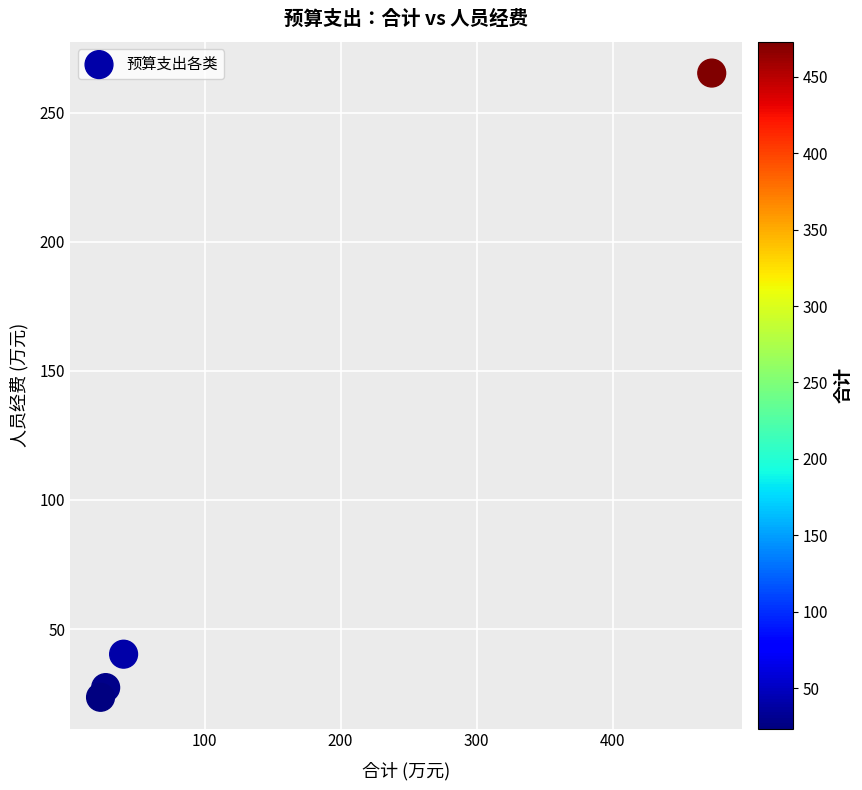

What Y value in the scatter plot is closest to 144?

40.2